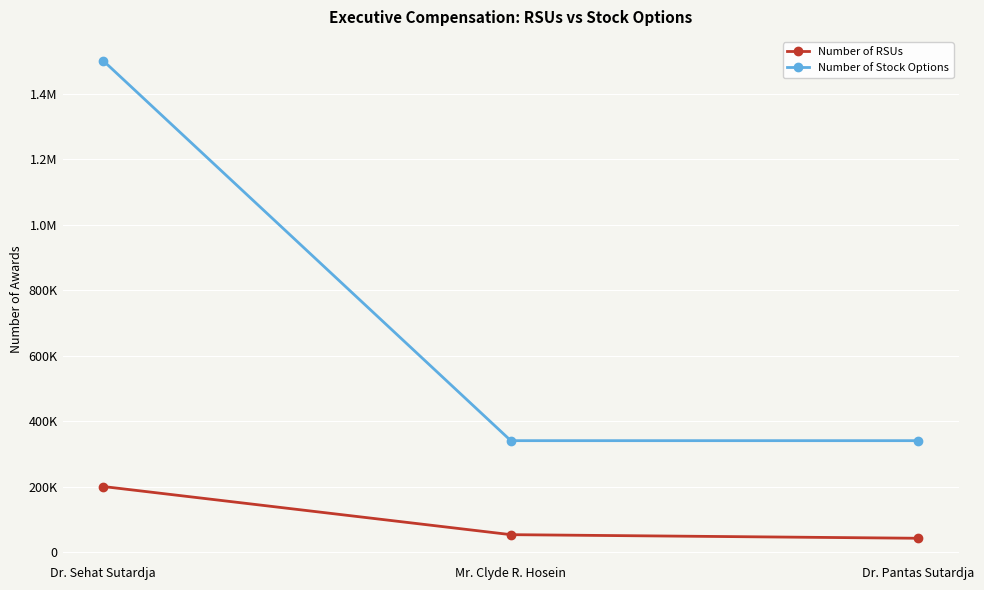

What is the minimum value shown in the chart?

42000